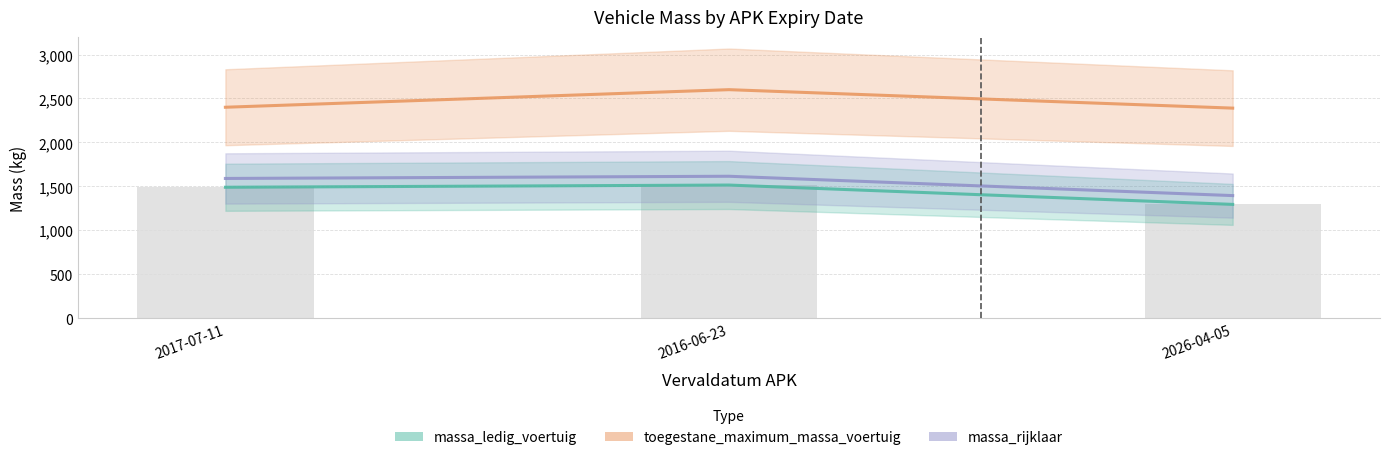

What is the value of the toegestane_maximum_massa_voertuig bar at the 2nd from the left?

2600